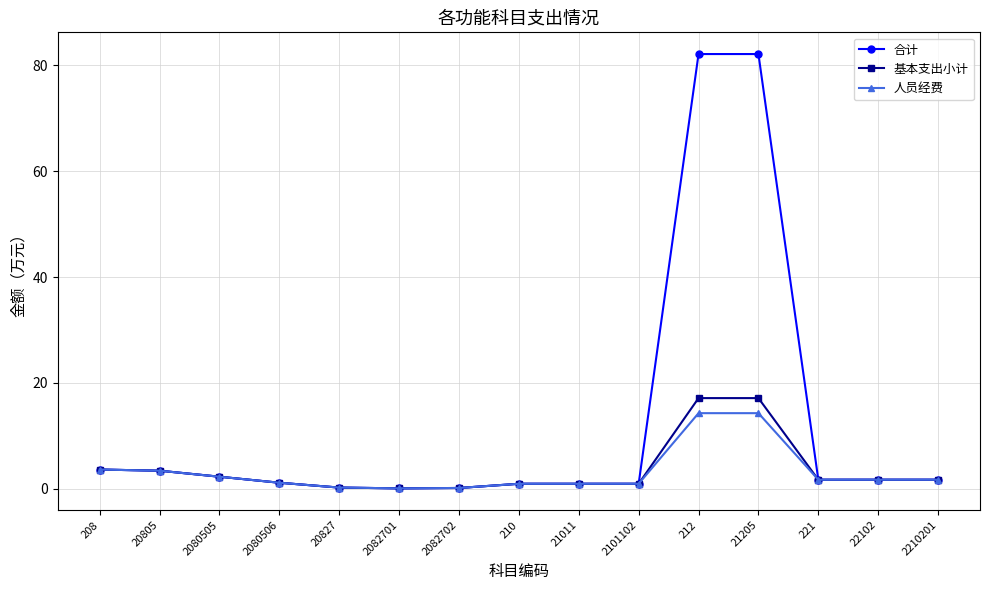

What is the label of the 5th point from the right?

212